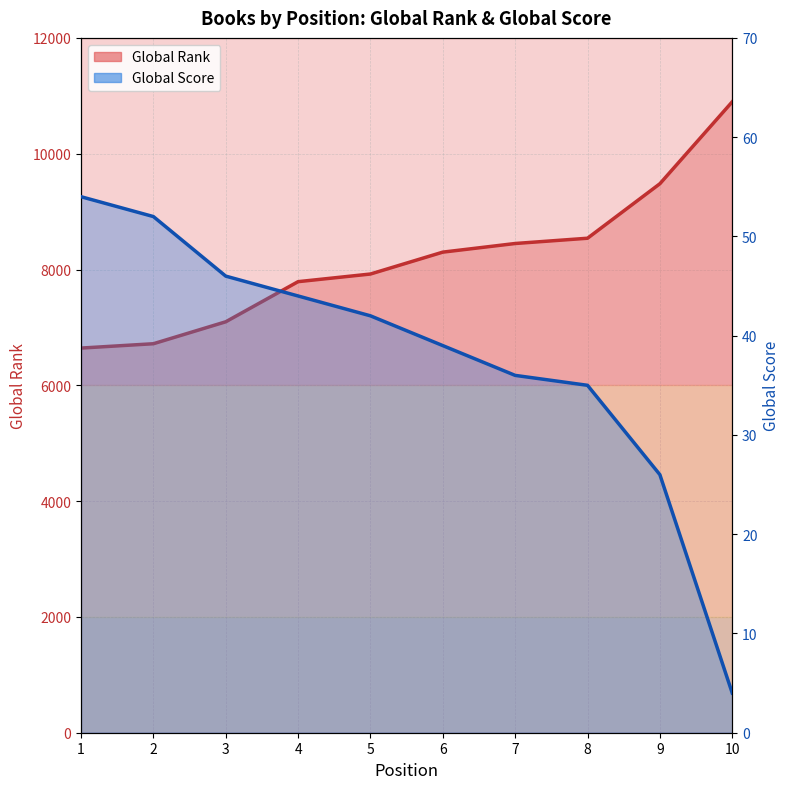

Reading right to left, transcribe all the data shown in this chart.

Global Rank: 10=10896	9=9481	8=8540	7=8449	6=8300	5=7922	4=7790	3=7097	2=6718	1=6643
Global Score: 10=4	9=26	8=35	7=36	6=39	5=42	4=44	3=46	2=52	1=54